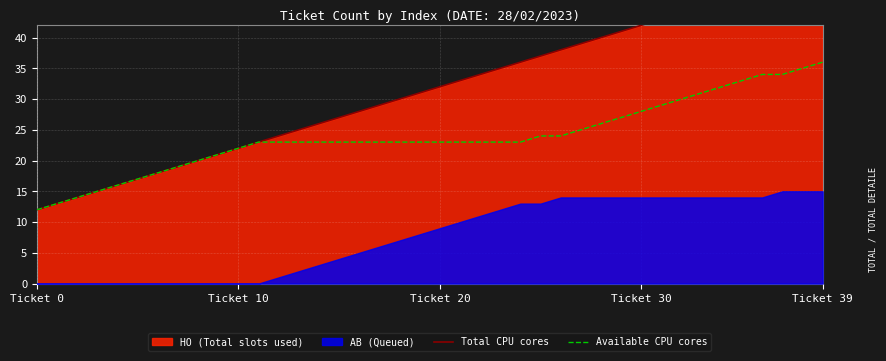

Which category has the lowest value in the Available CPU cores series?

Ticket 0